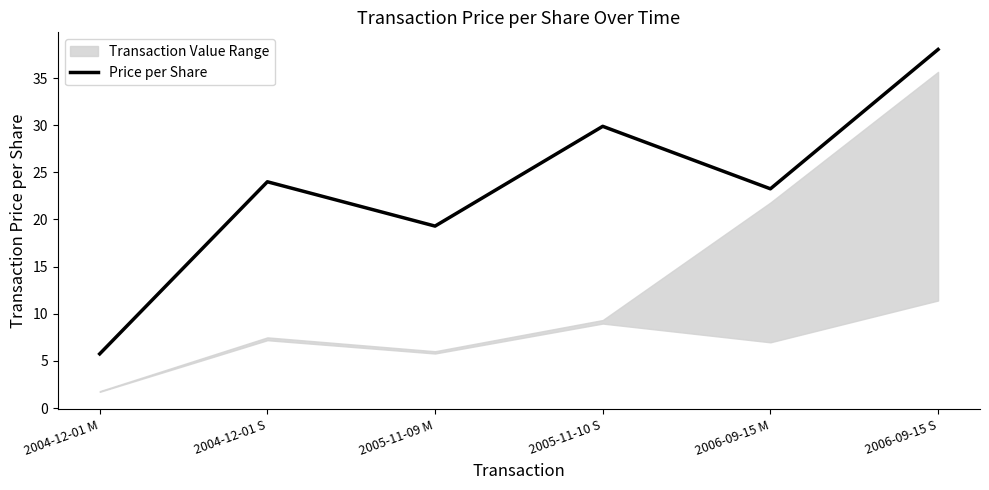

What is the greatest value displayed?

38.0